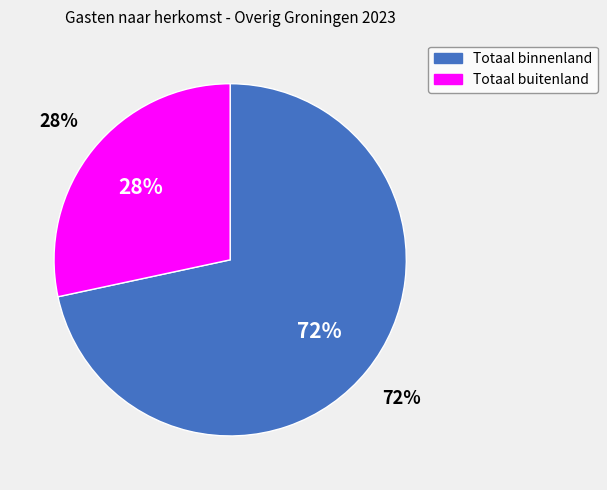

Is the sum of Totaal binnenland and Totaal buitenland greater than half?

Yes